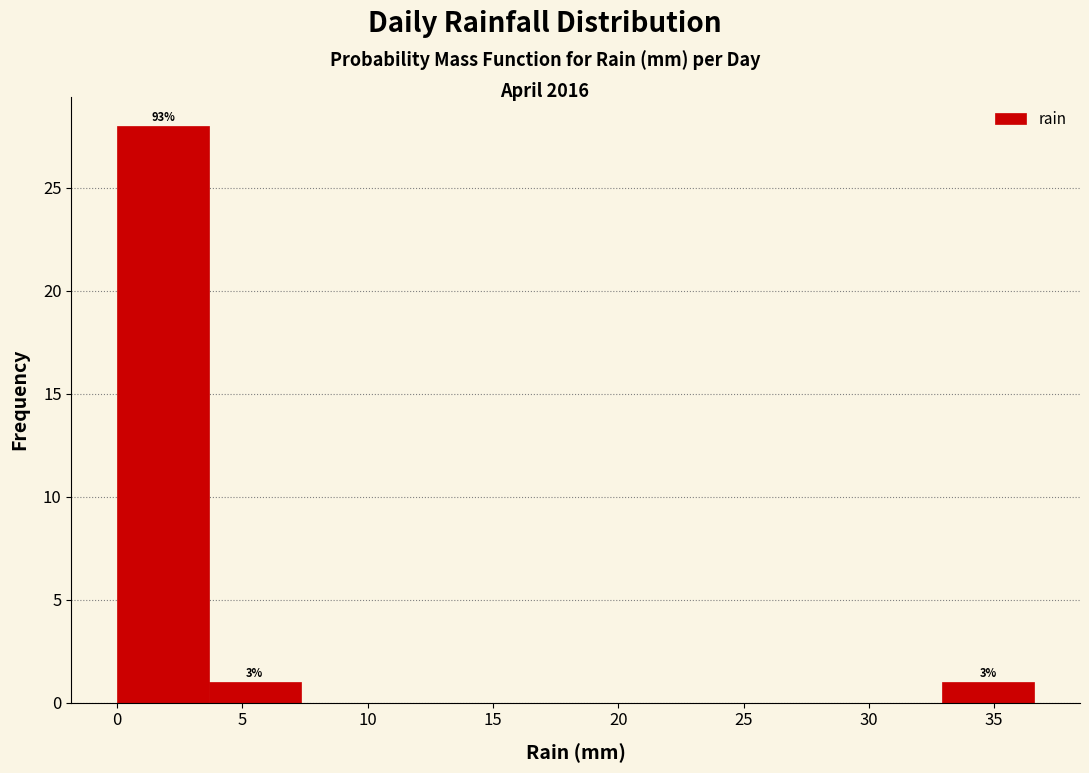

Which range on the x-axis has the tallest bar?

0.0 to 3.5